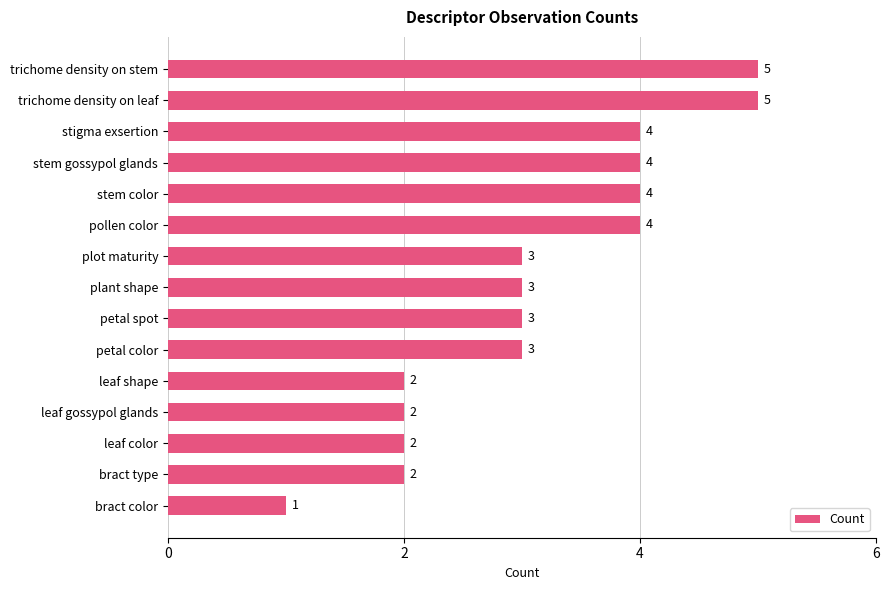

Reading bottom to top, extract all data points from this chart.

1	2	2	2	2	3	3	3	3	4	4	4	4	5	5